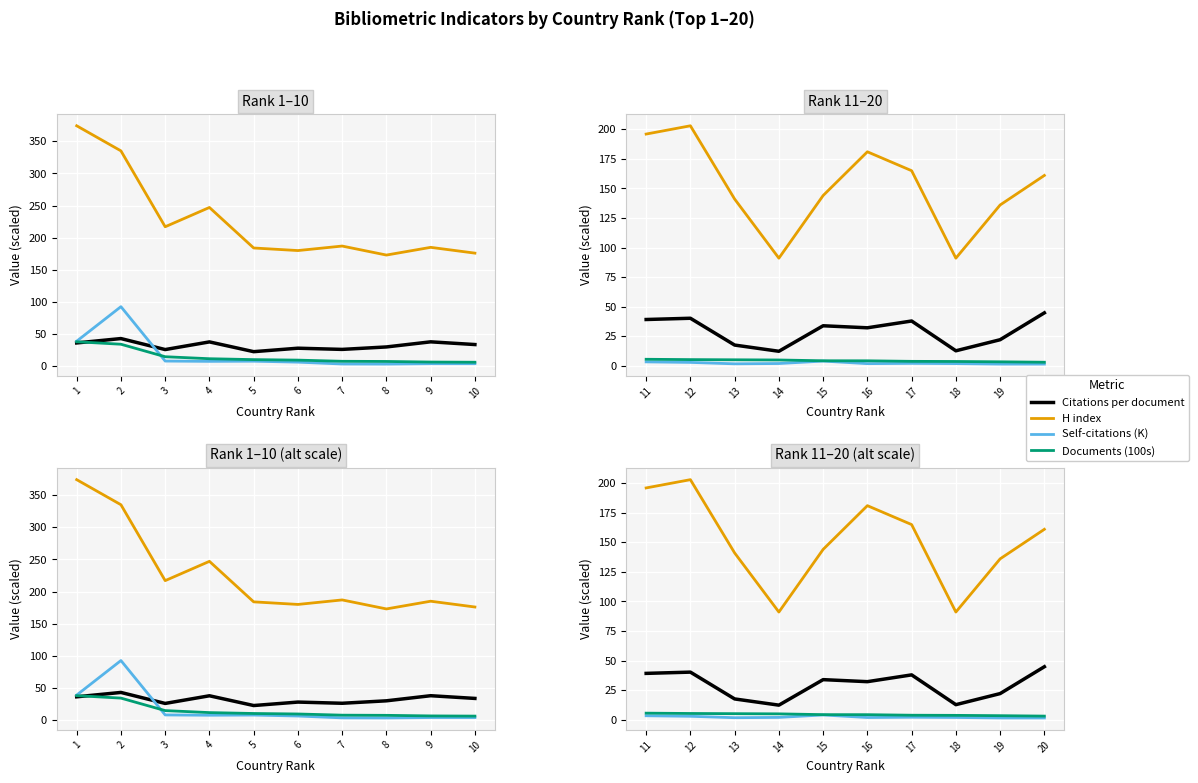

What is the average value of the Citations per document series?

29.2